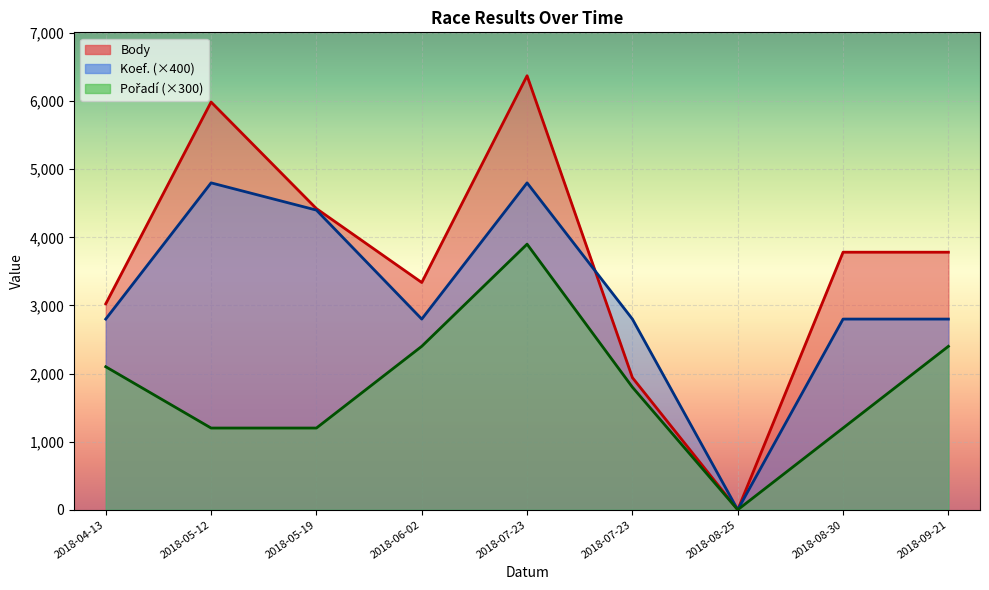

Which series has the widest spread of values?

Body